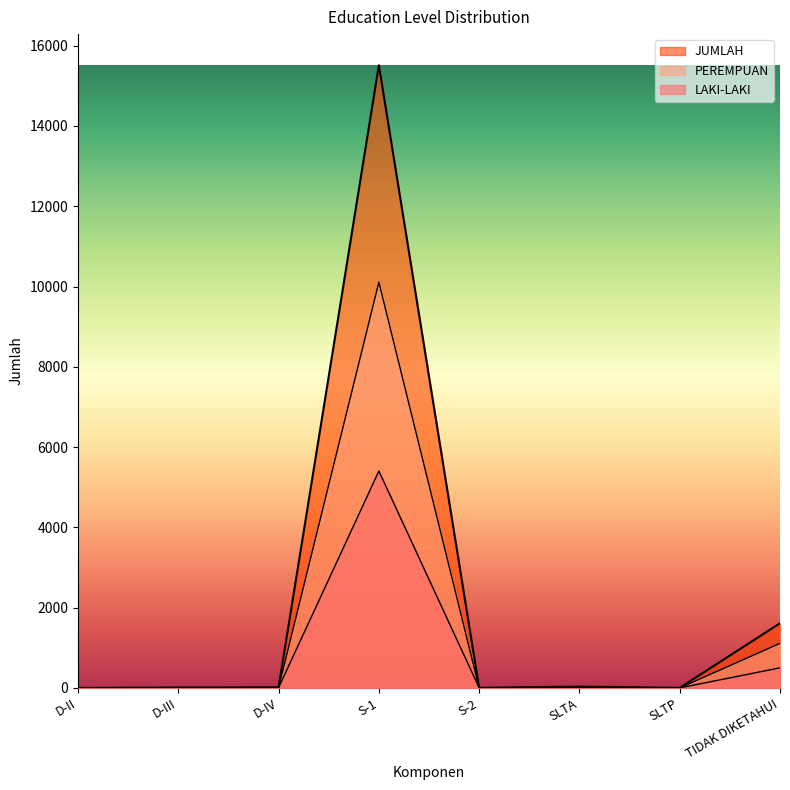

How many values in the LAKI-LAKI series exceed 8?

3